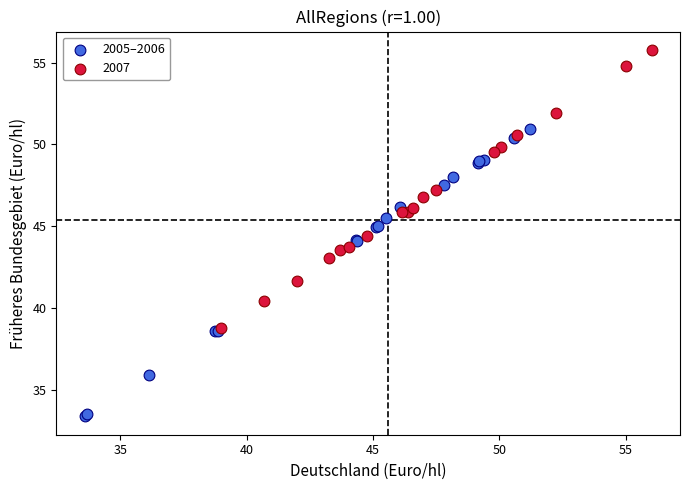

Which series contains the lowest Y value?

2005–2006